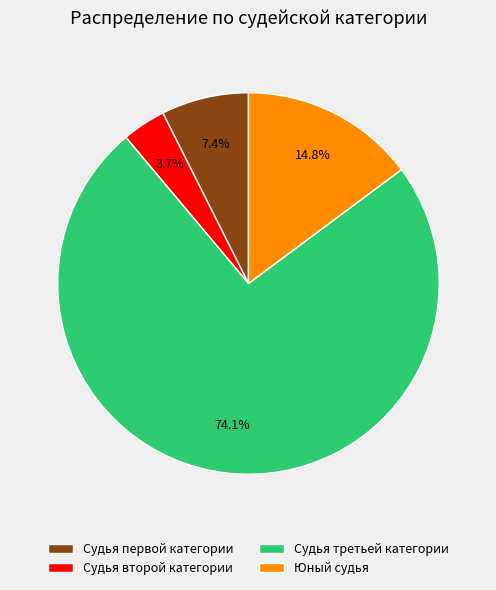

What is the smallest slice in the pie chart?

Судья второй категории